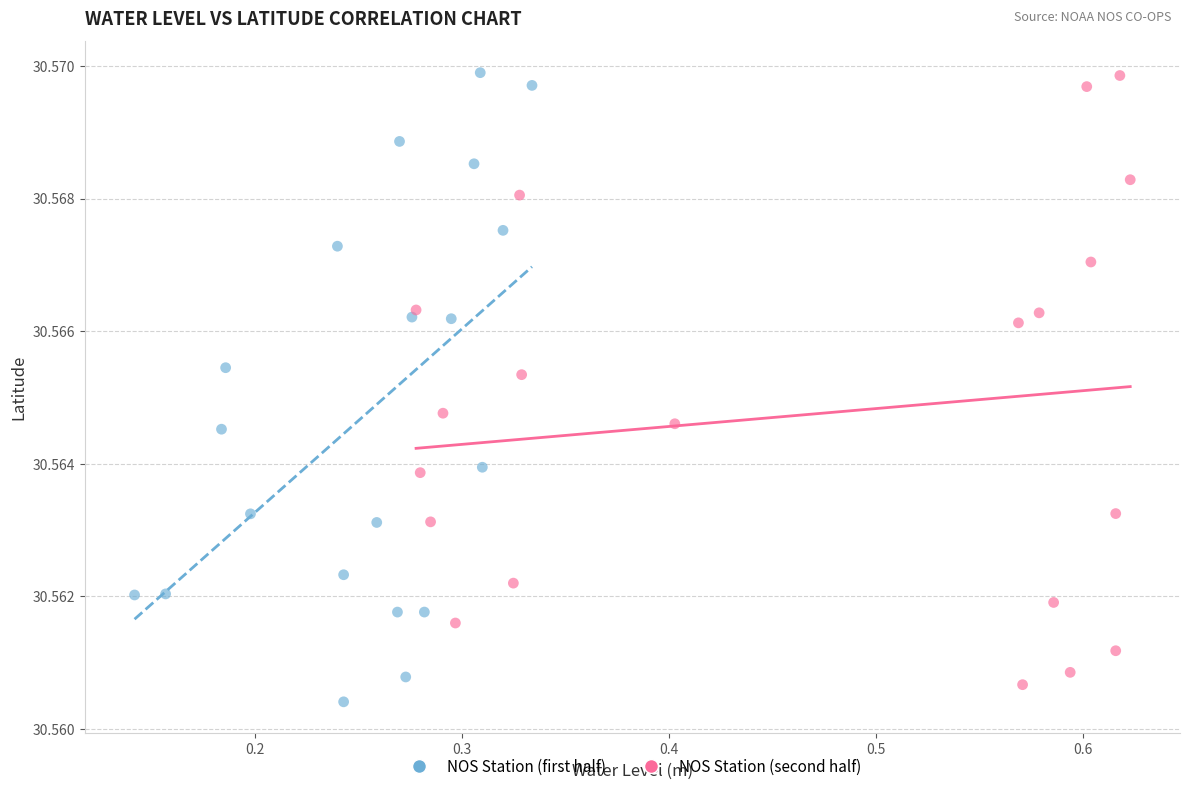

What are all the series names shown in the legend?

NOS Station (first half), NOS Station (second half)